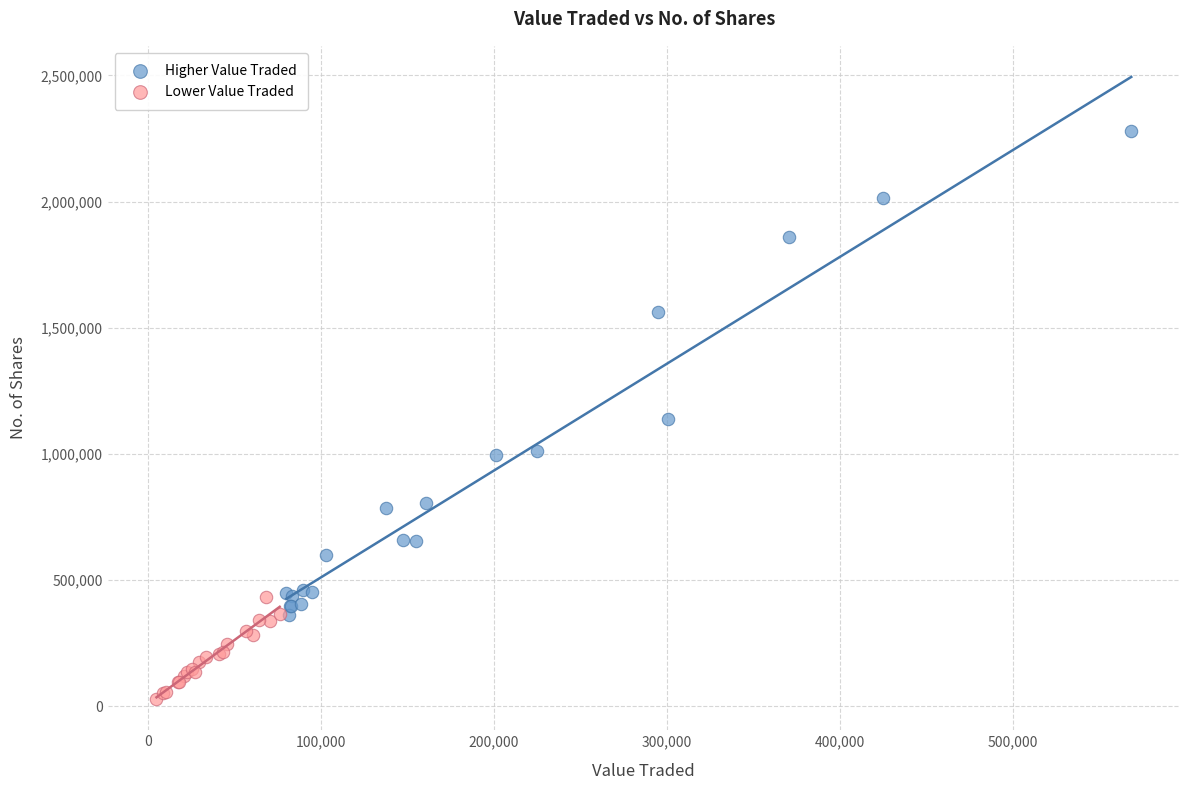

Which series contains the highest Y value?

Higher Value Traded